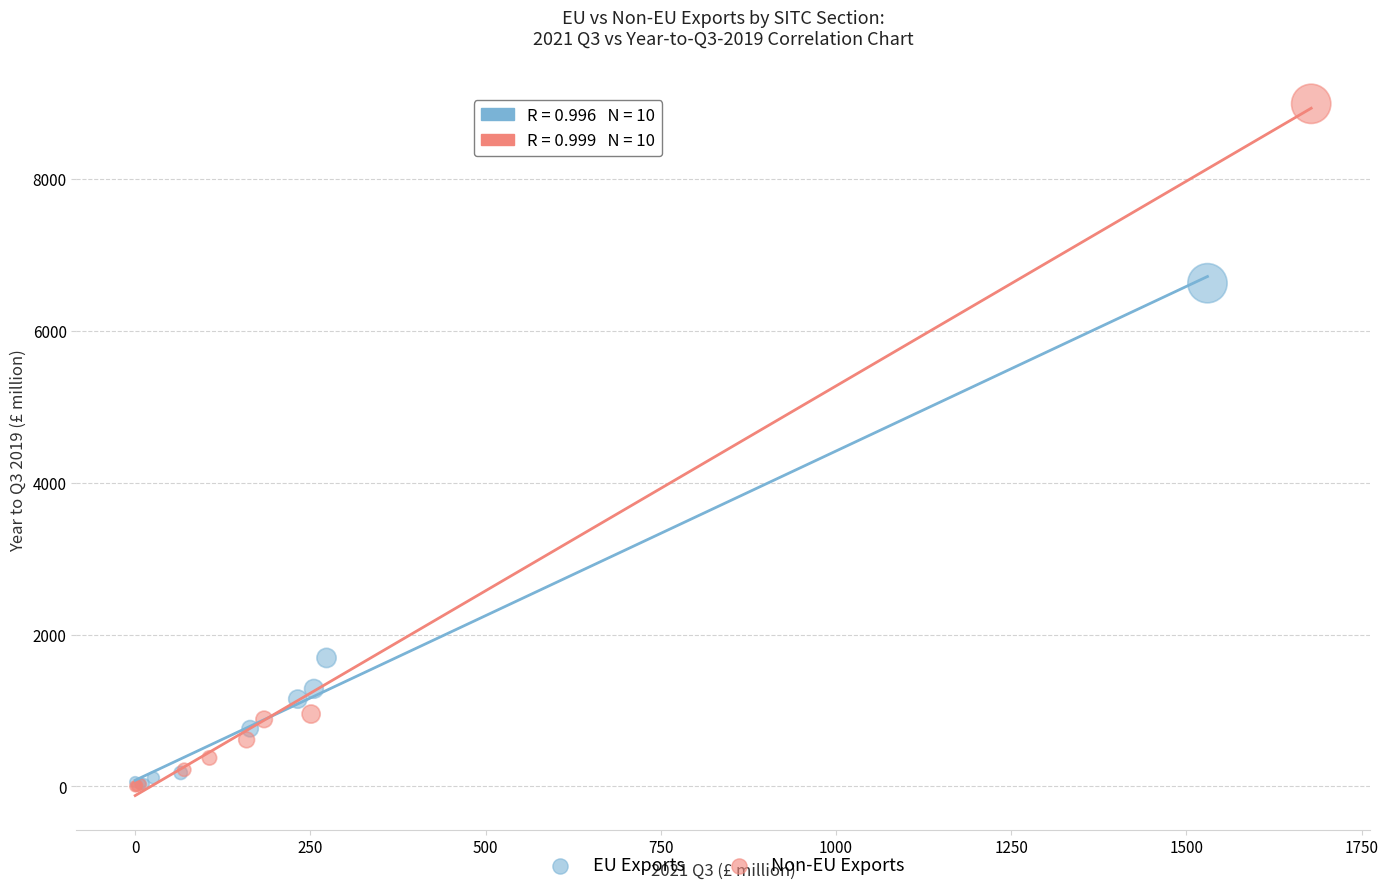

Which series contains the highest Y value?

Non-EU Exports